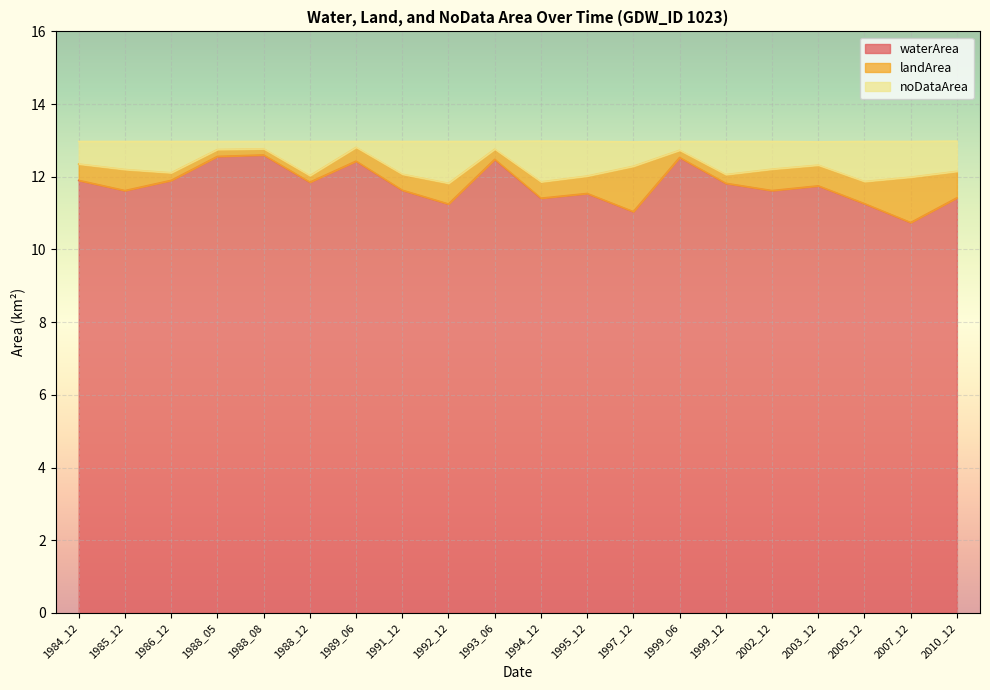

What is the minimum value shown in the chart?

10.7